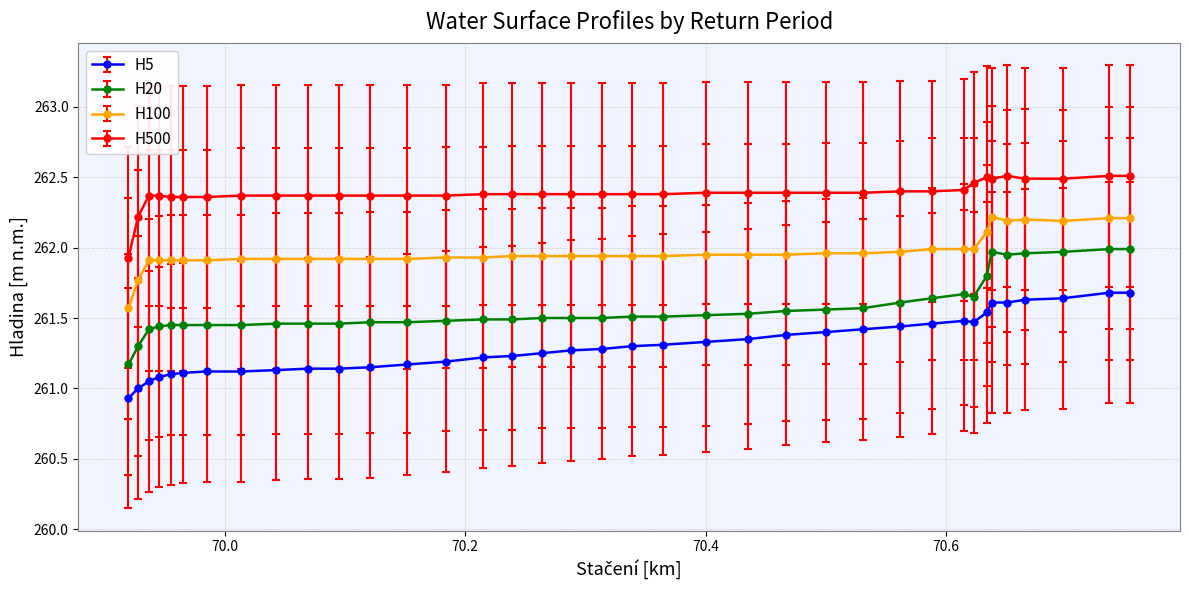

Which series has the widest spread of values?

H20